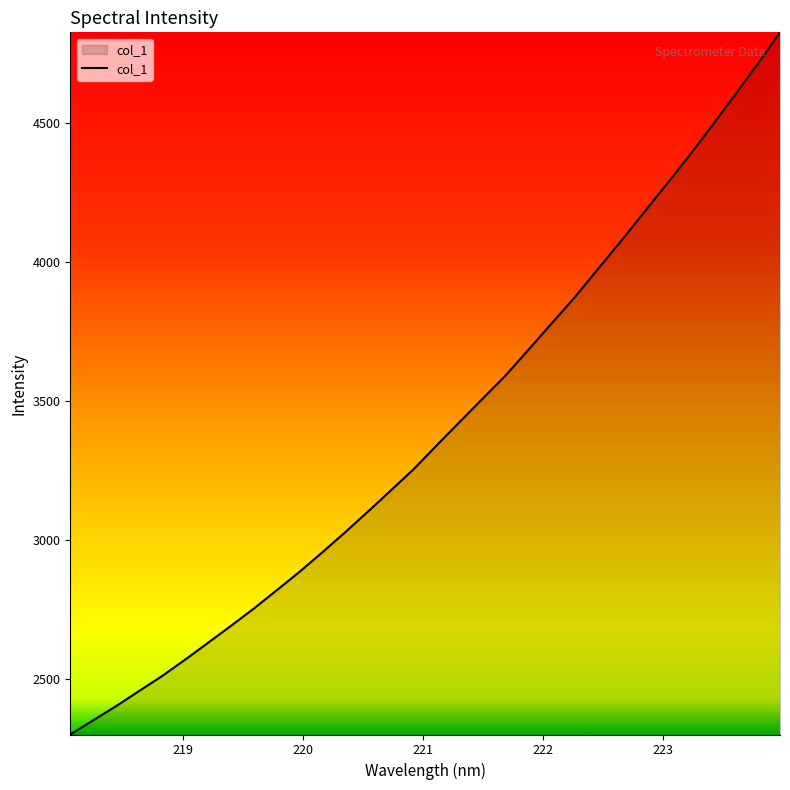

What is the minimum value shown in the chart?

2302.2